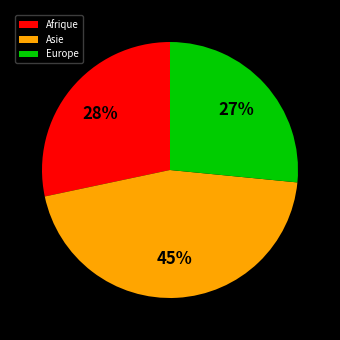

Which slice is the largest?

Asie